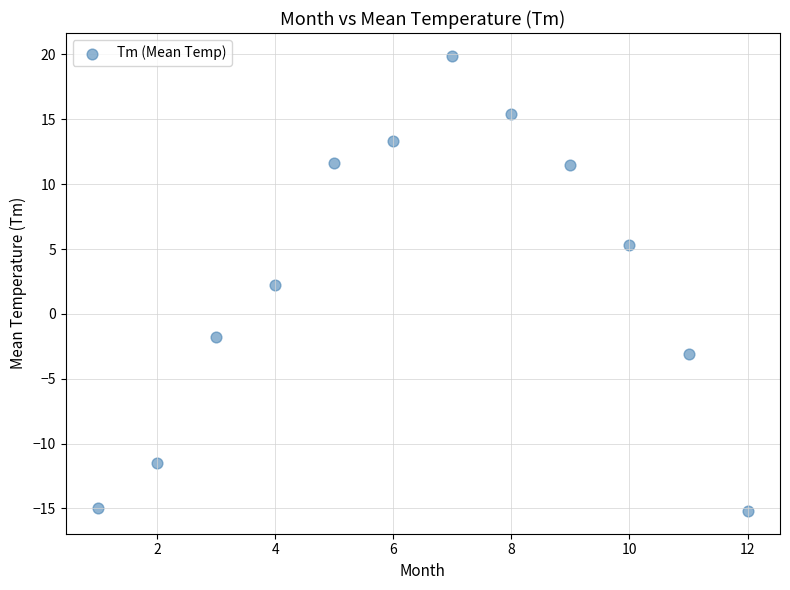

What is the range of X values (max minus min)?

11.0